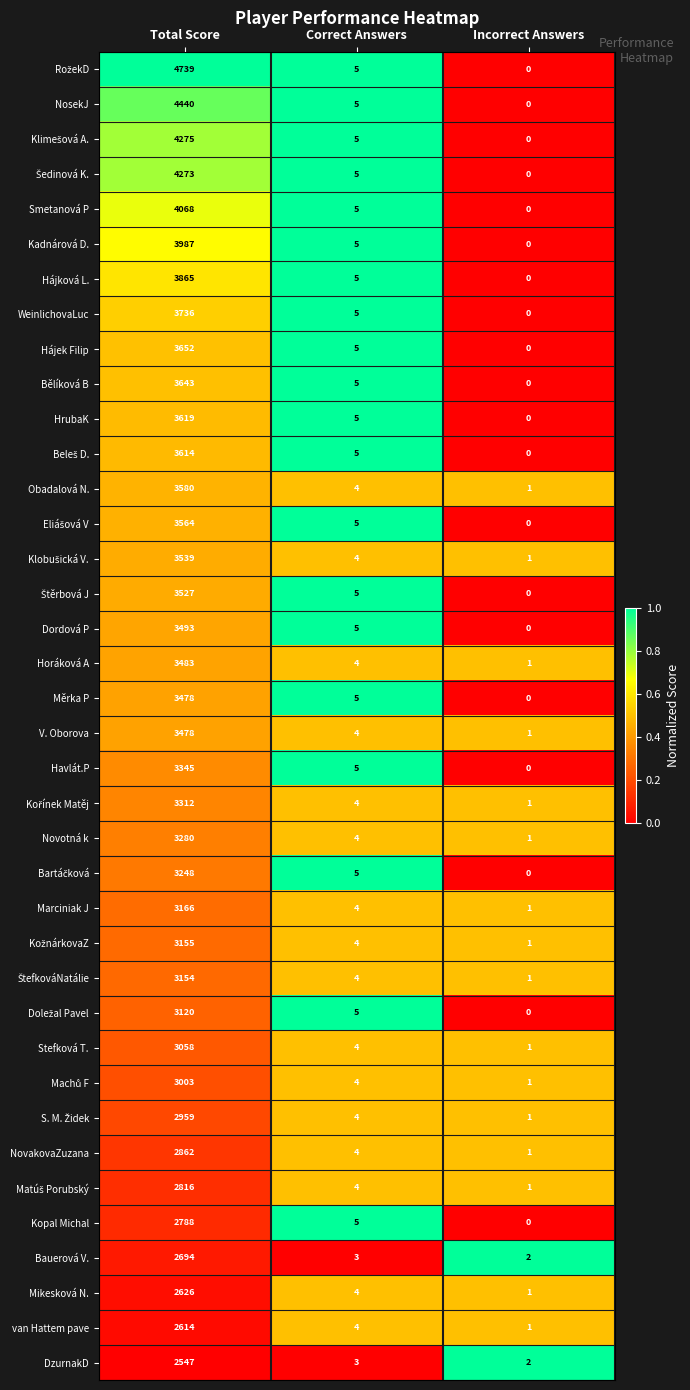

At which category does the chart reach its minimum across all series?

Incorrect Answers